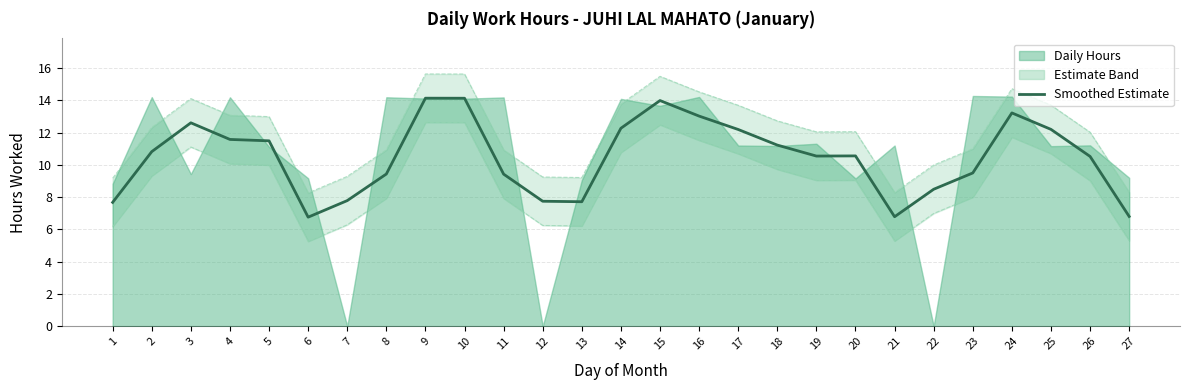

The value at 1 is 3.8. True or false?

False